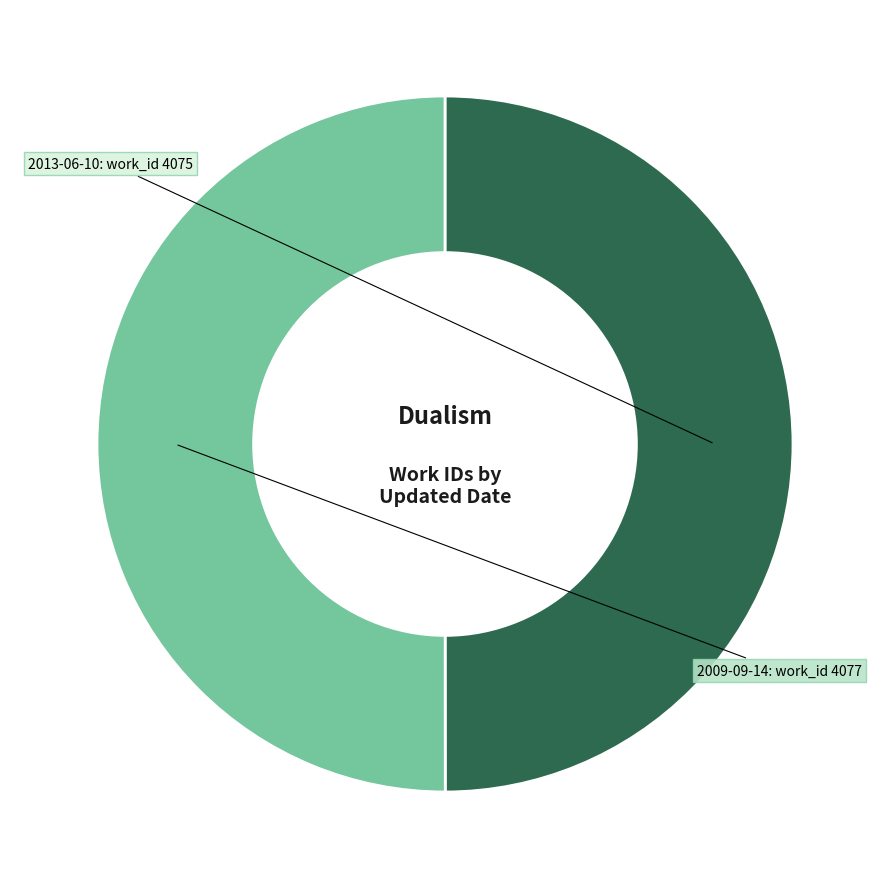

Which category has the biggest portion of the pie?

2009-09-14